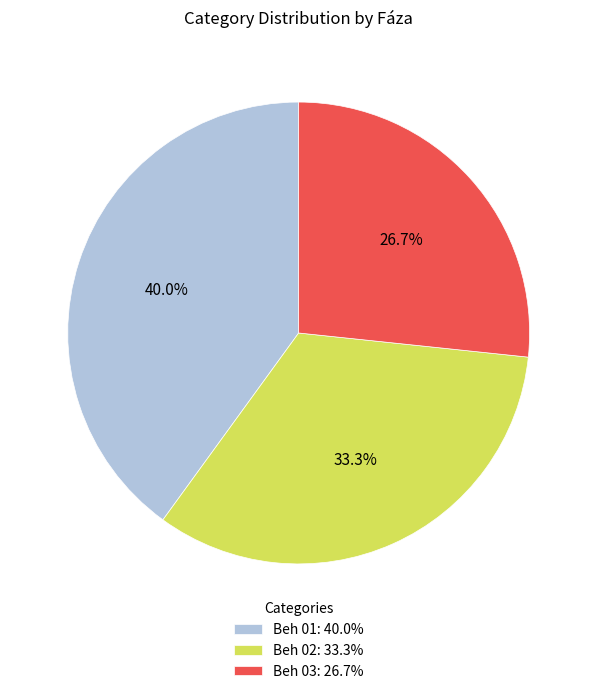

To the nearest percent, what percentage of the pie is Beh 03?

27%